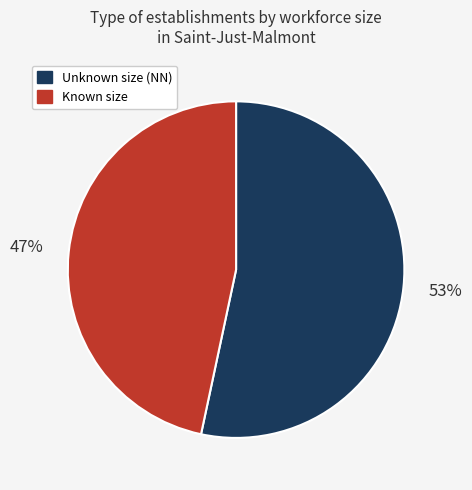

To the nearest percent, what is the average slice percentage?

50%